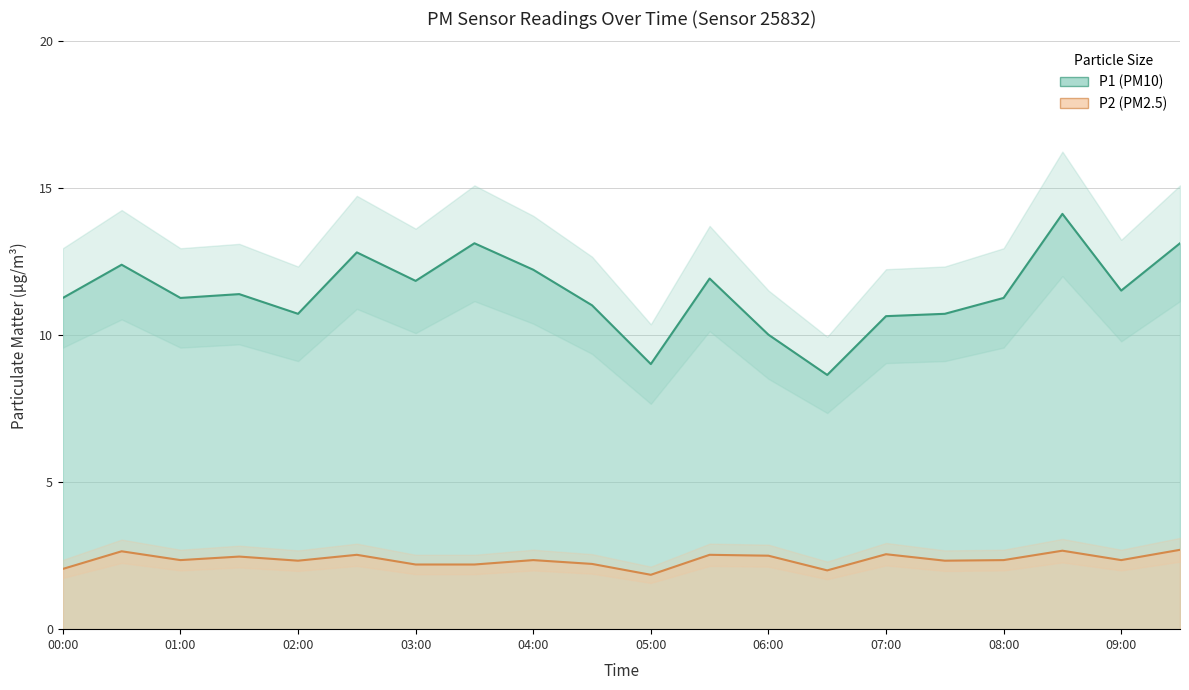

What is the total value across all series at 06:30?

10.7